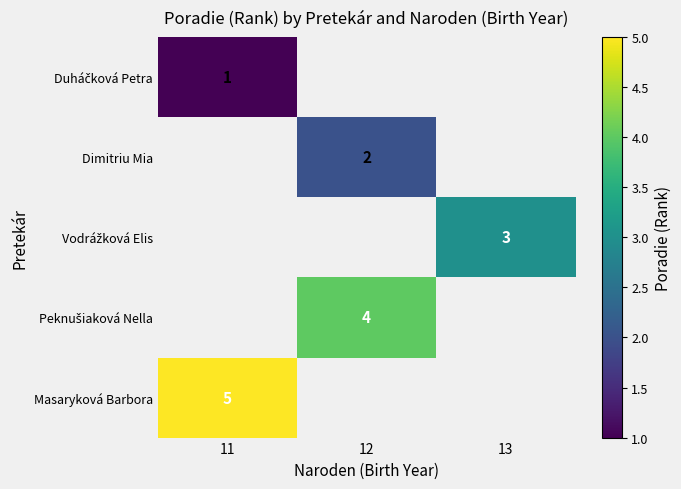

The Masaryková Barbora series shows 7 at 11. True or false?

False